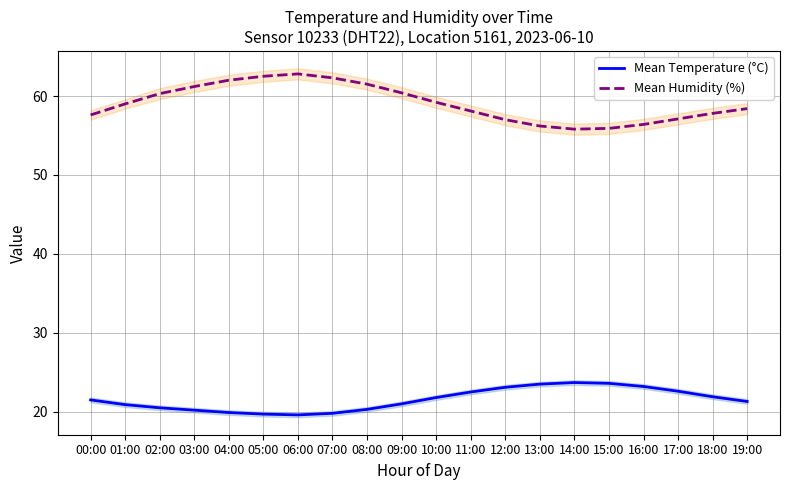

Reading right to left, extract all data points from this chart.

Mean Temperature (°C): 21.3	21.9	22.6	23.2	23.6	23.7	23.5	23.1	22.5	21.8	21.0	20.3	19.8	19.6	19.7	19.9	20.2	20.5	20.9	21.5
Mean Humidity (%): 58.4	57.8	57.1	56.4	55.9	55.8	56.2	57.0	58.1	59.2	60.4	61.5	62.3	62.8	62.5	62.0	61.2	60.3	59.0	57.6